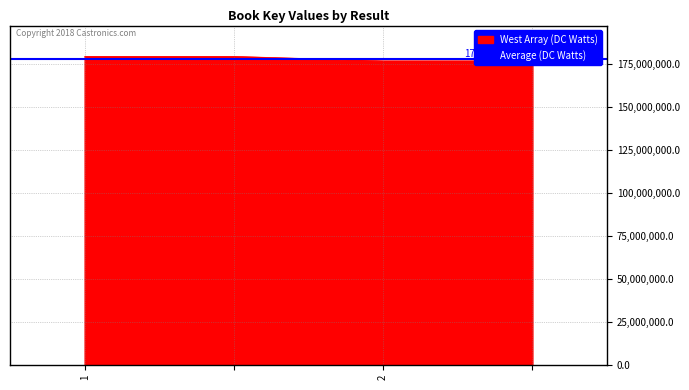

What is the minimum value shown in the chart?

176740112